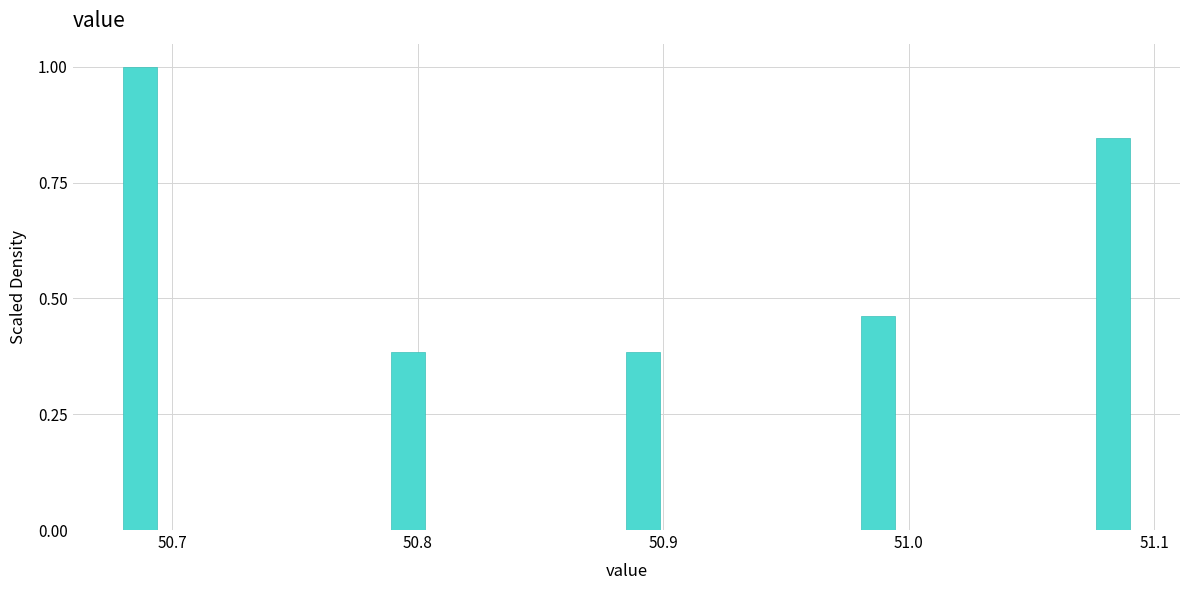

Read against the x-axis, roughly where is the centre of the tallest bar?

50.69